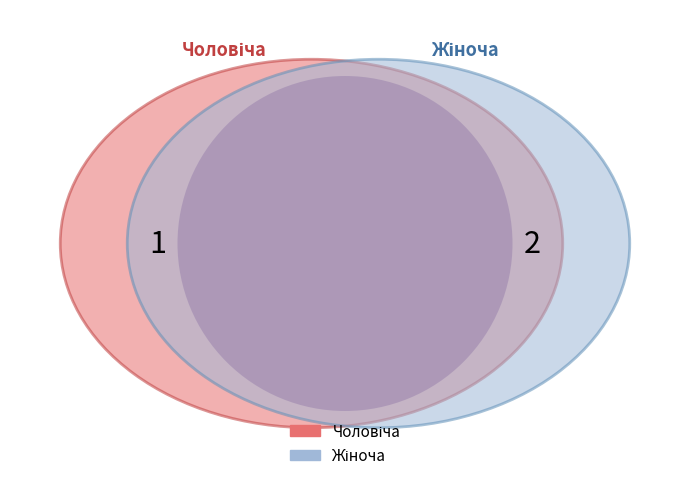

What is the change in value from Чоловіча to Жіноча?

+1